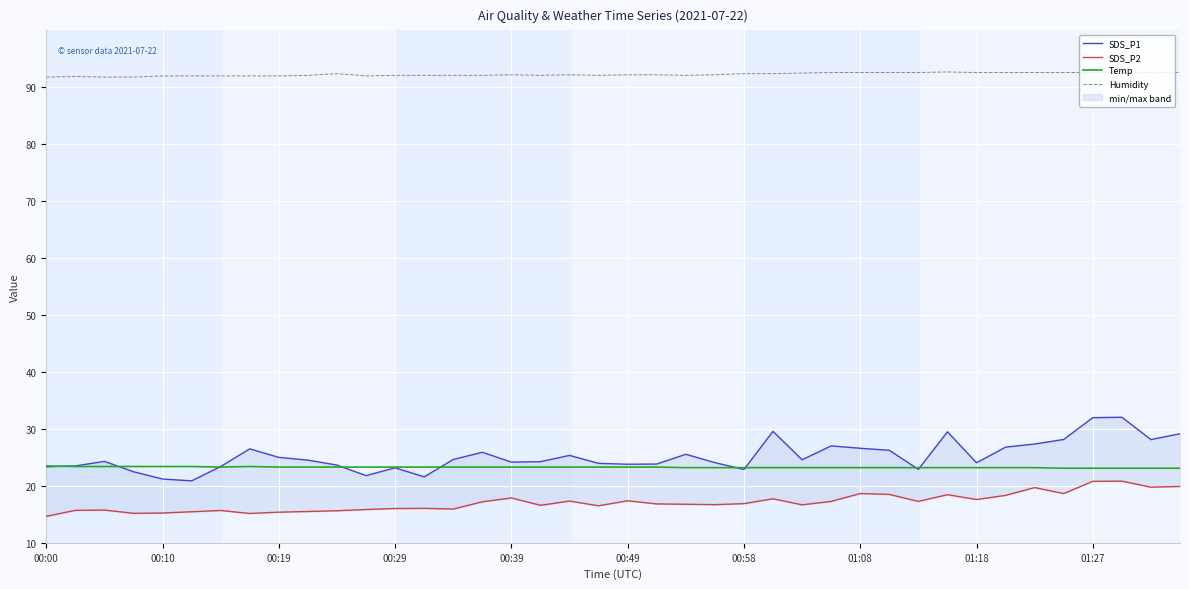

The value of Humidity at 00:00 is 91.8. True or false?

True